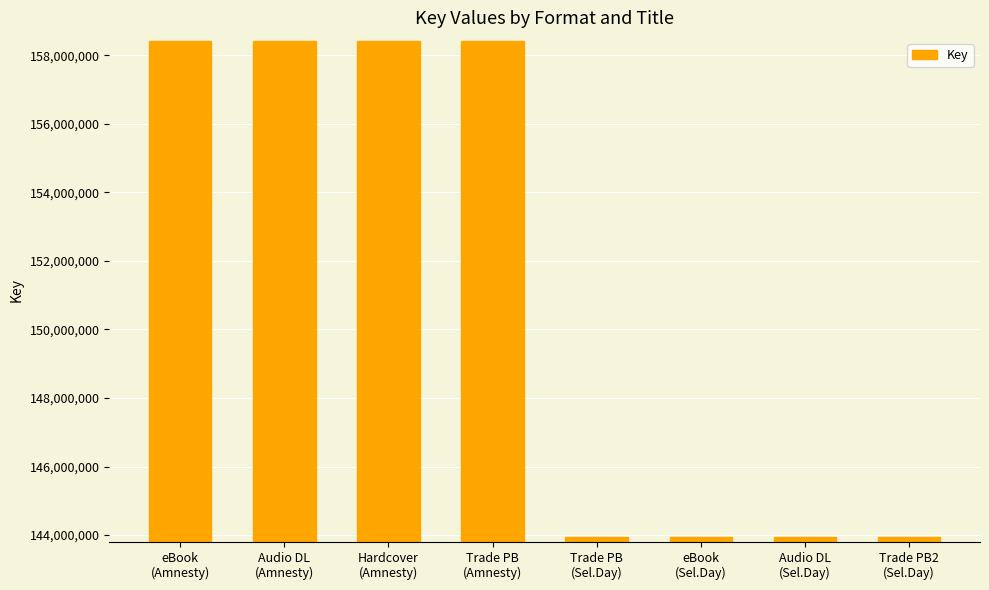

What is the greatest value displayed?

158425539